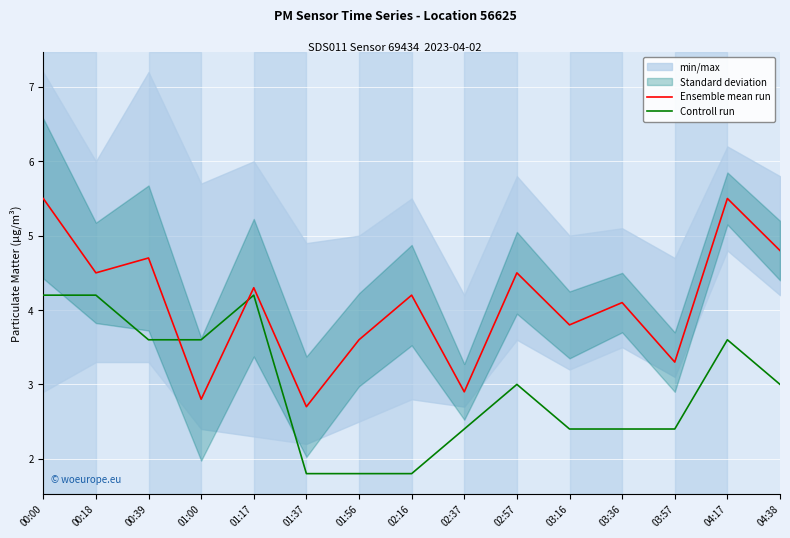

True or false: Controll run has a value of 4.2 at 00:00.

True